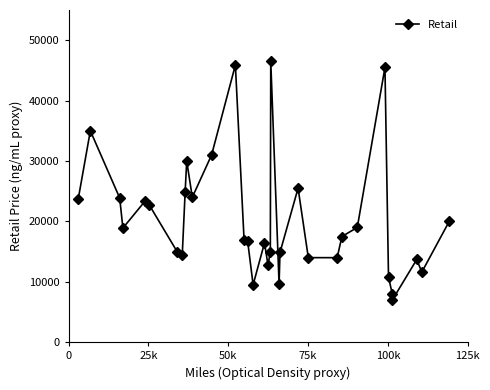

True or false: the data has more than 1 interior local peaks.

True